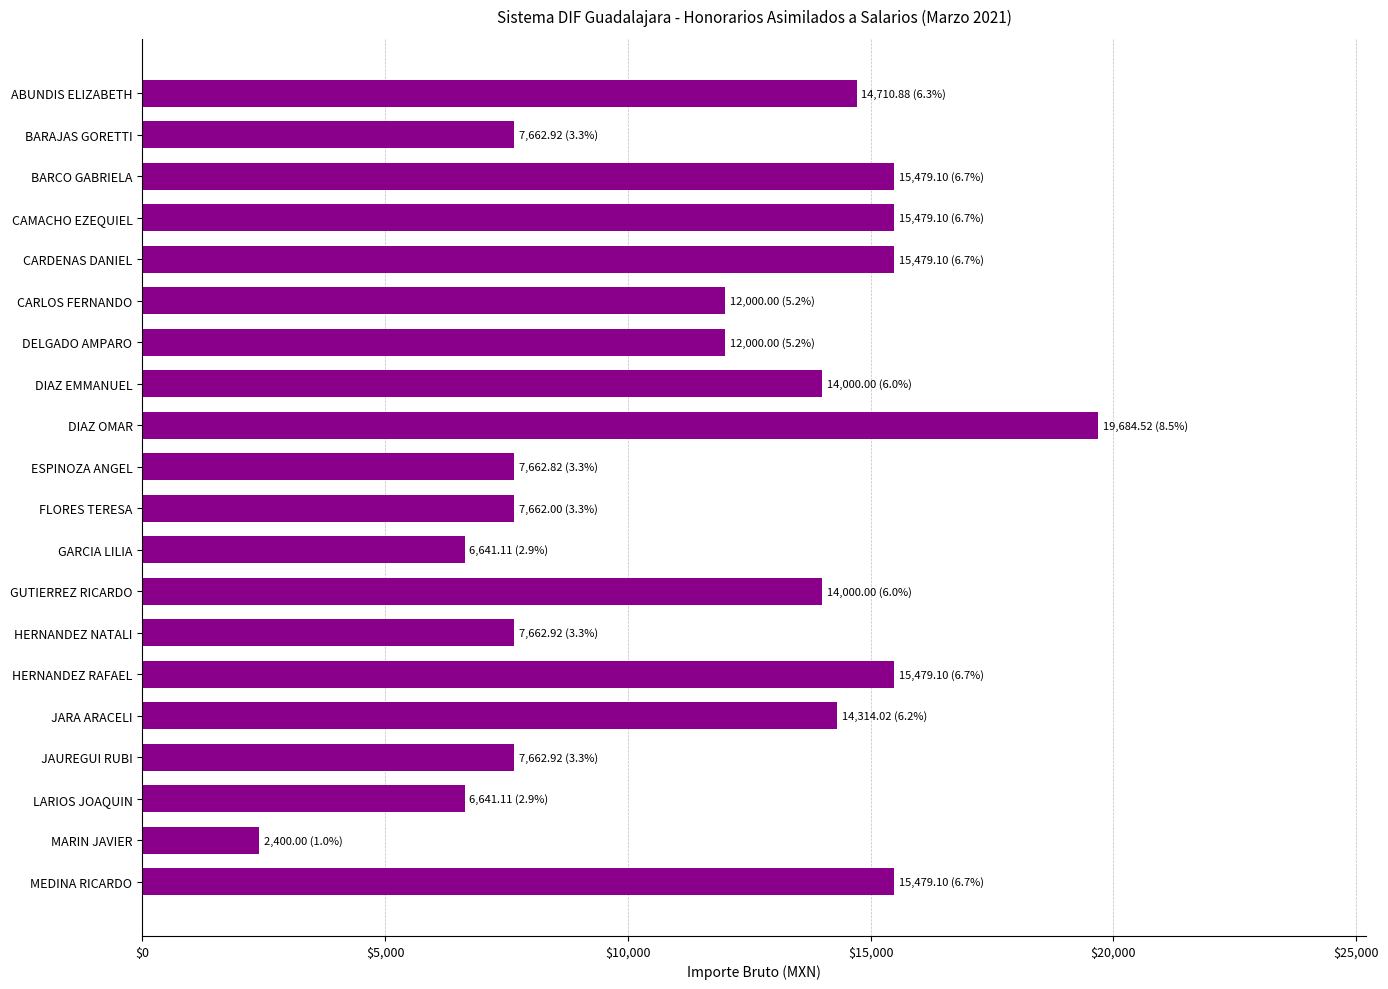

What is the greatest value displayed?

19684.5